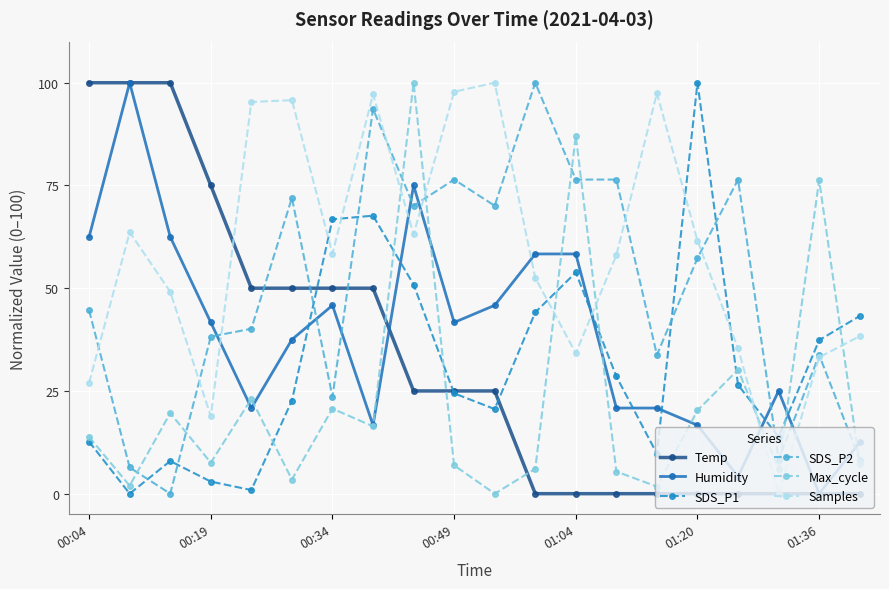

True or false: Temp and Max_cycle cross at least once.

True